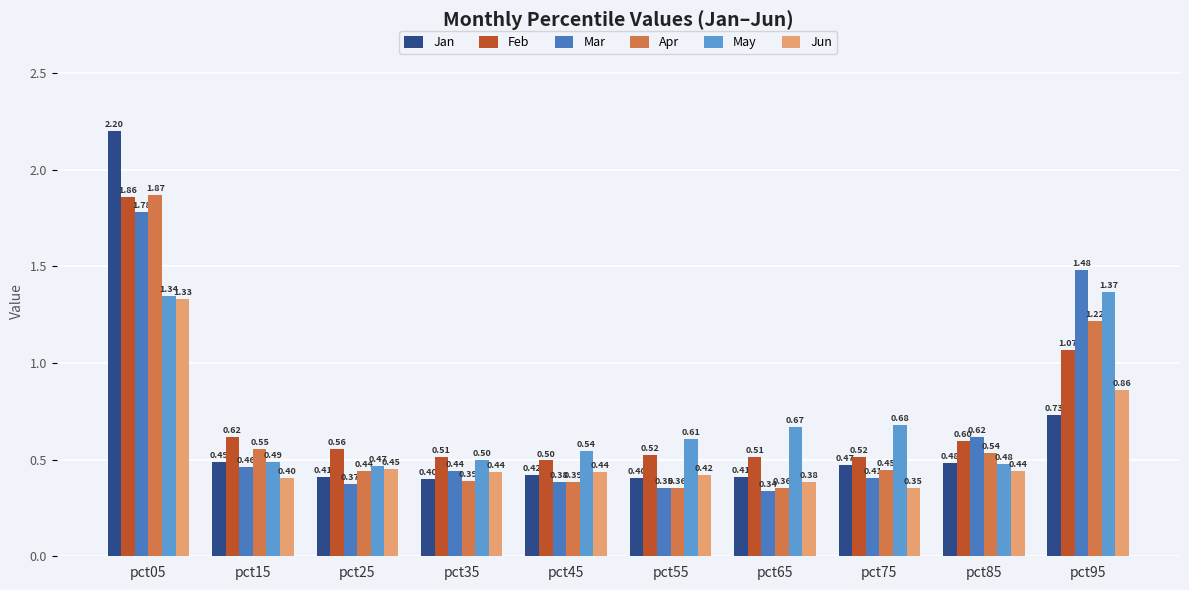

Read the Jun value at pct25.

0.5